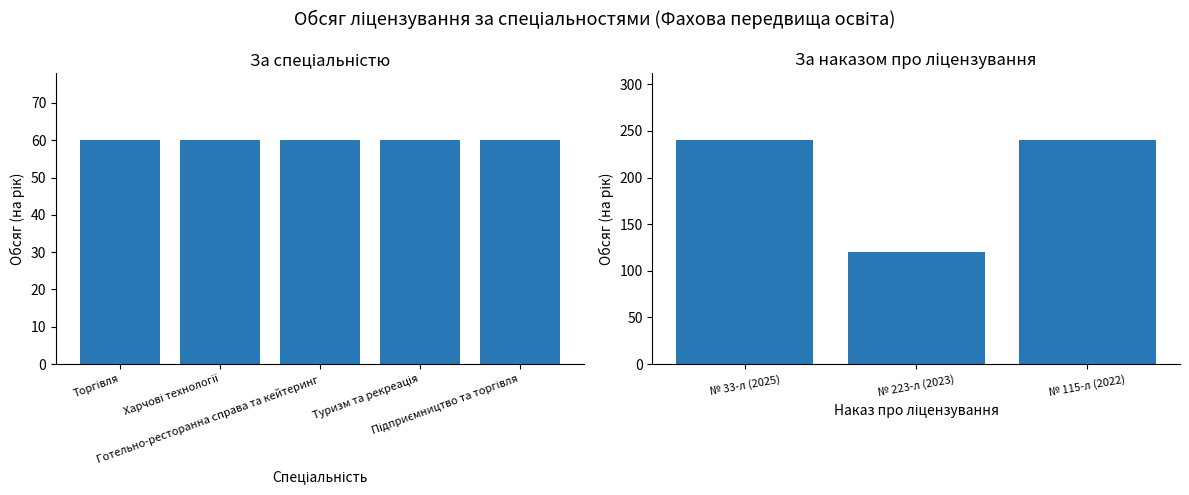

What is the label of the 2nd bar from the left?

№ 223-л (2023)